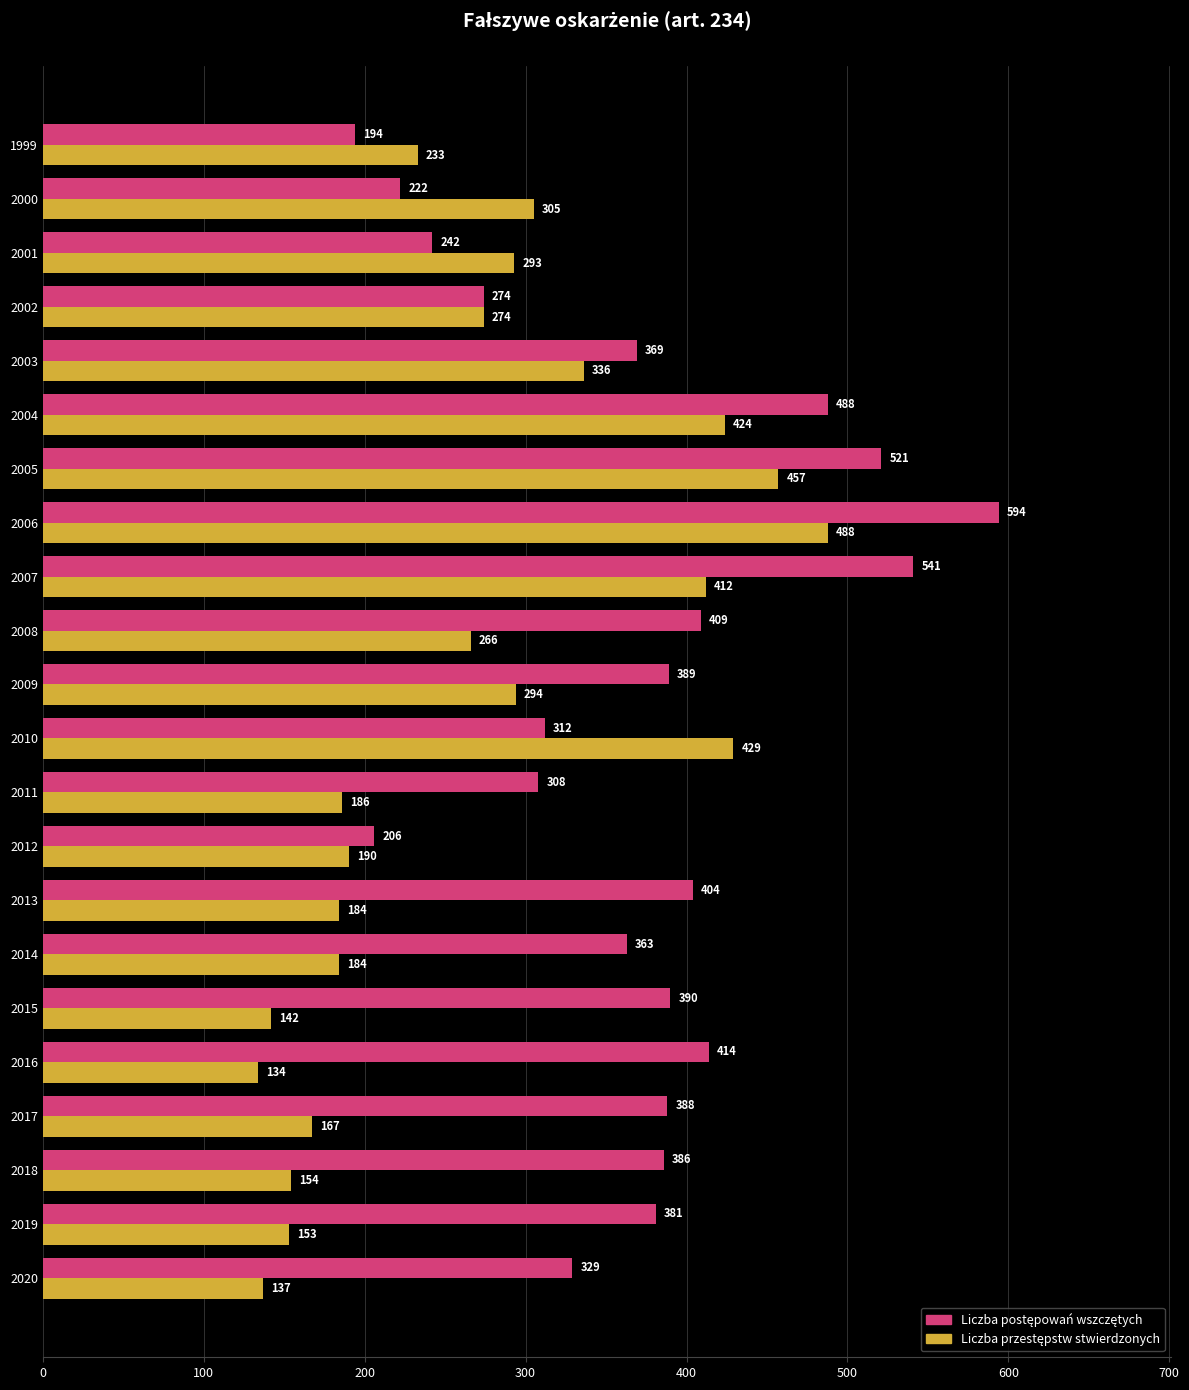

At how many categories does at least one series exceed 205?

22